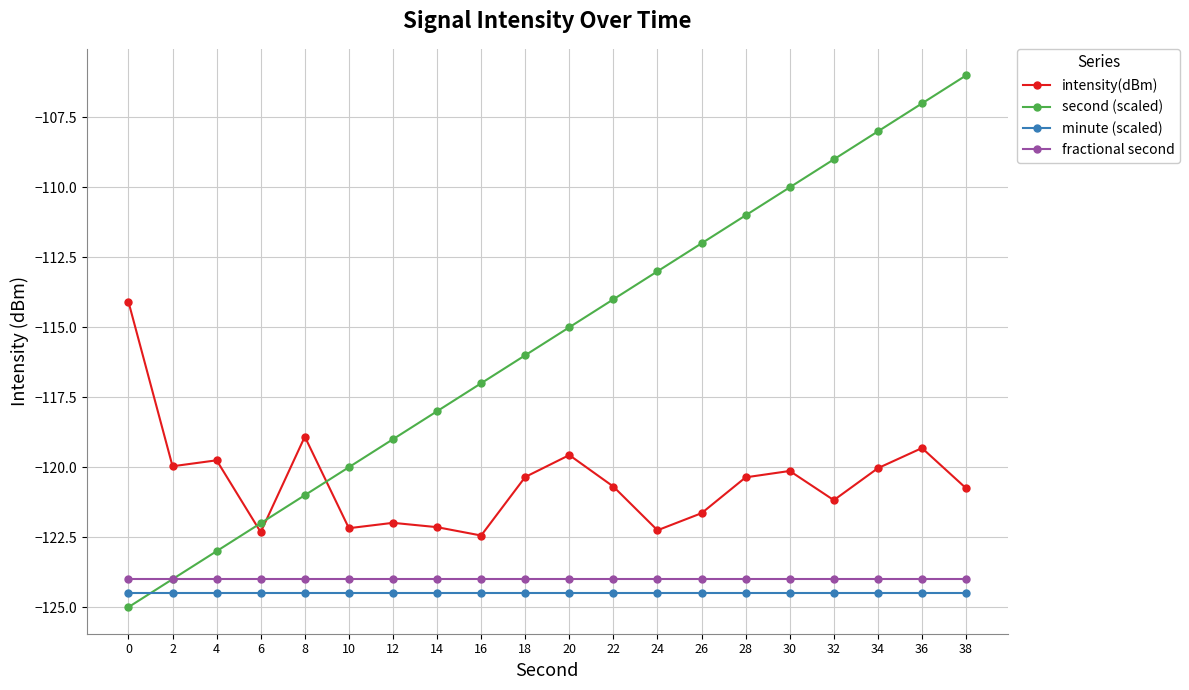

What is the value of the fractional second point at the 3rd from the left?

-124.0